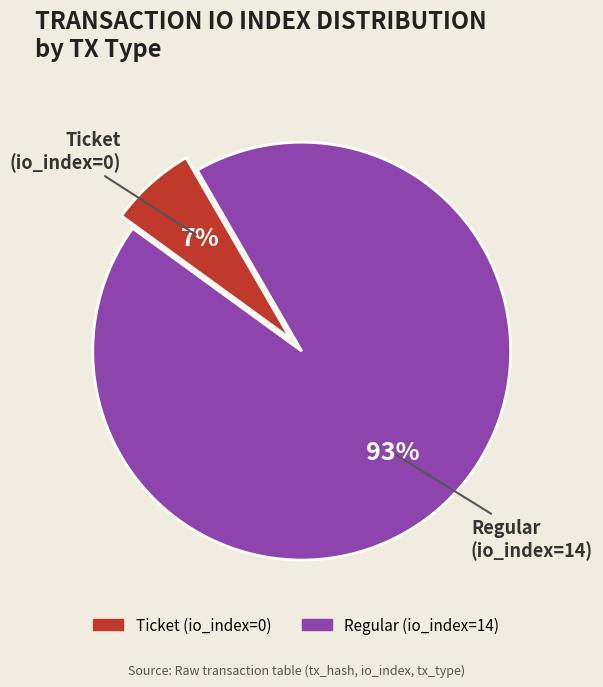

How many slices are in this pie chart?

2